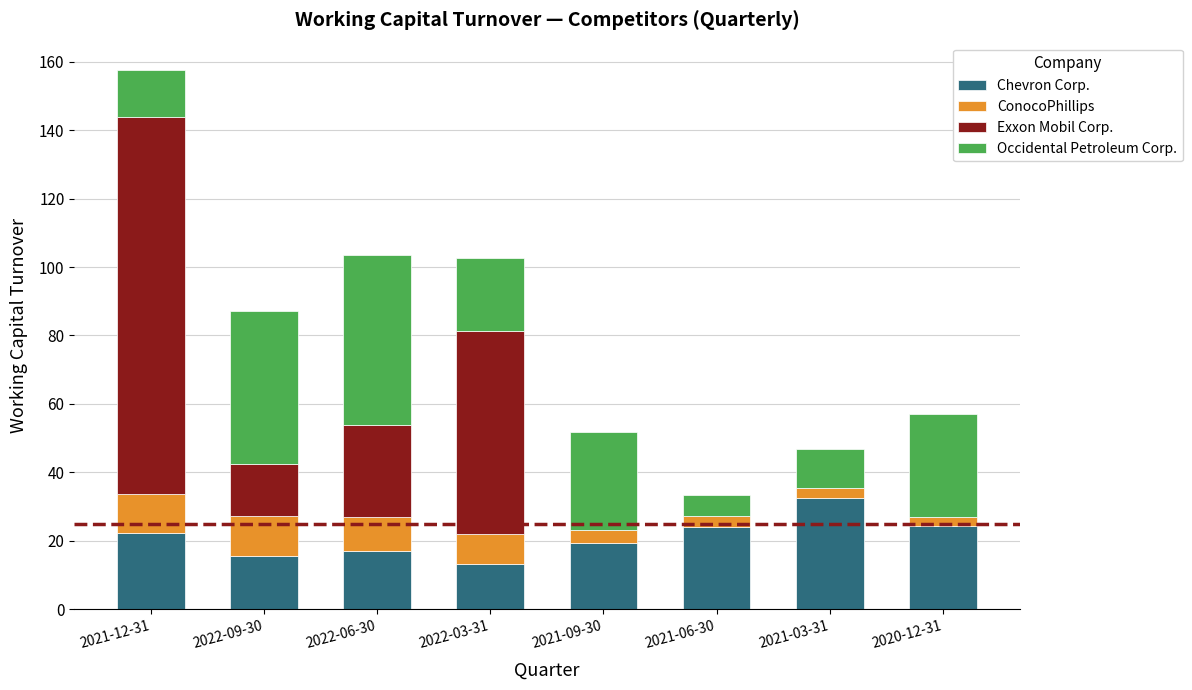

Are the bars grouped side by side (vs. stacked)?

No